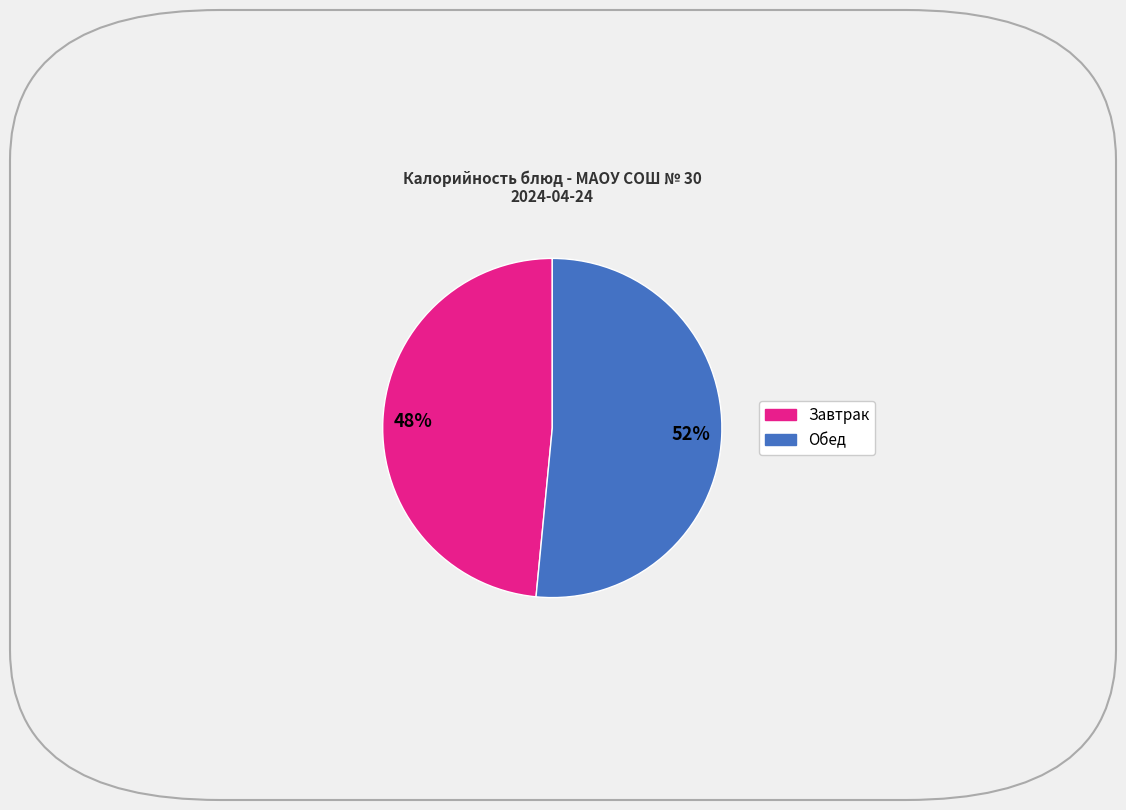

To the nearest percent, what is the average slice percentage?

50%